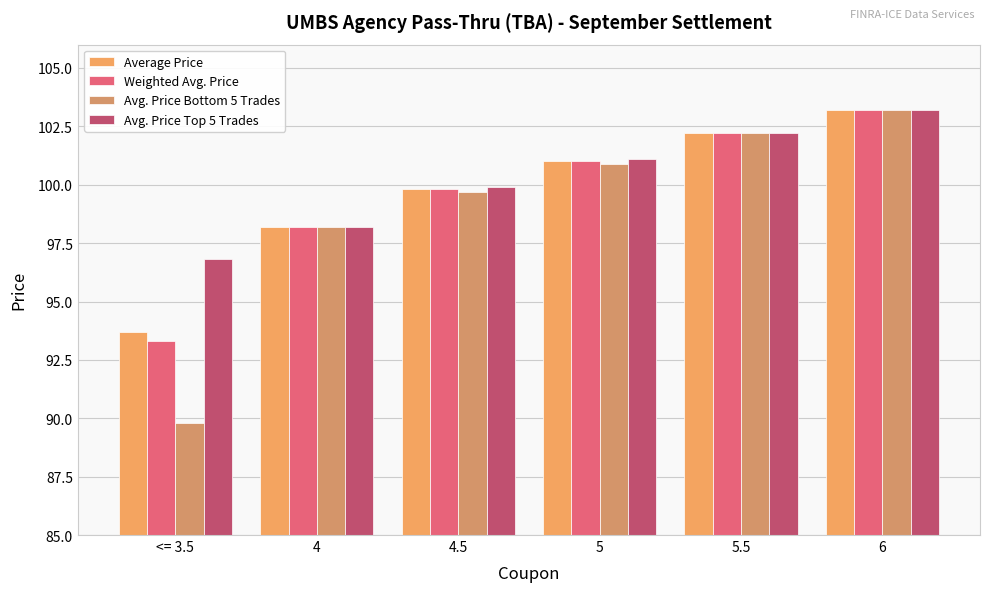

Is it true that Weighted Avg. Price equals 99.8 at 4.5?

True